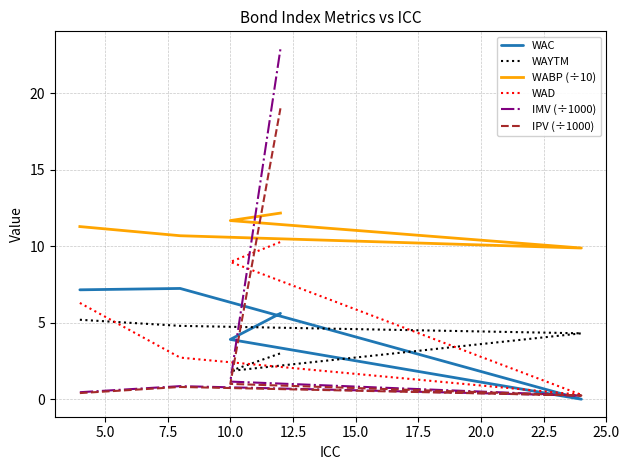

Does the chart have visible grid lines?

Yes